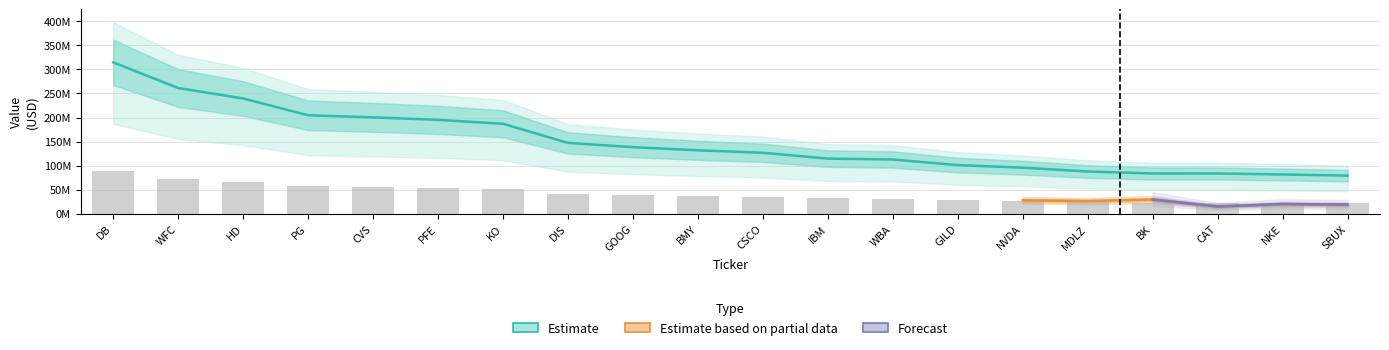

How many data points are less than 131878000?

10